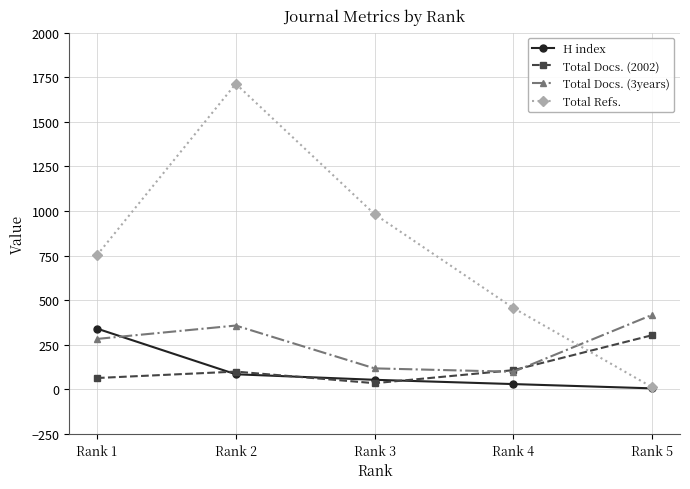

What is the total value across all series at Rank 1?

1440